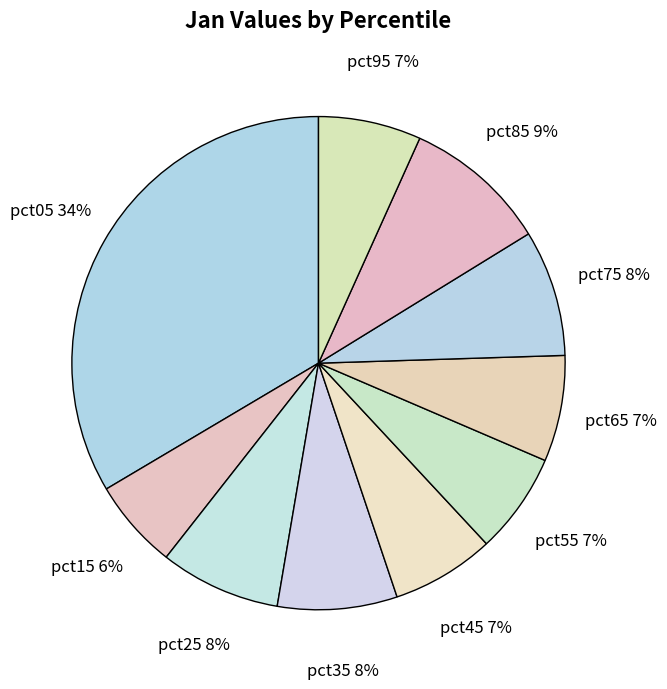

To the nearest percent, what is the difference between the pct45 and pct25 slice percentages?

1%